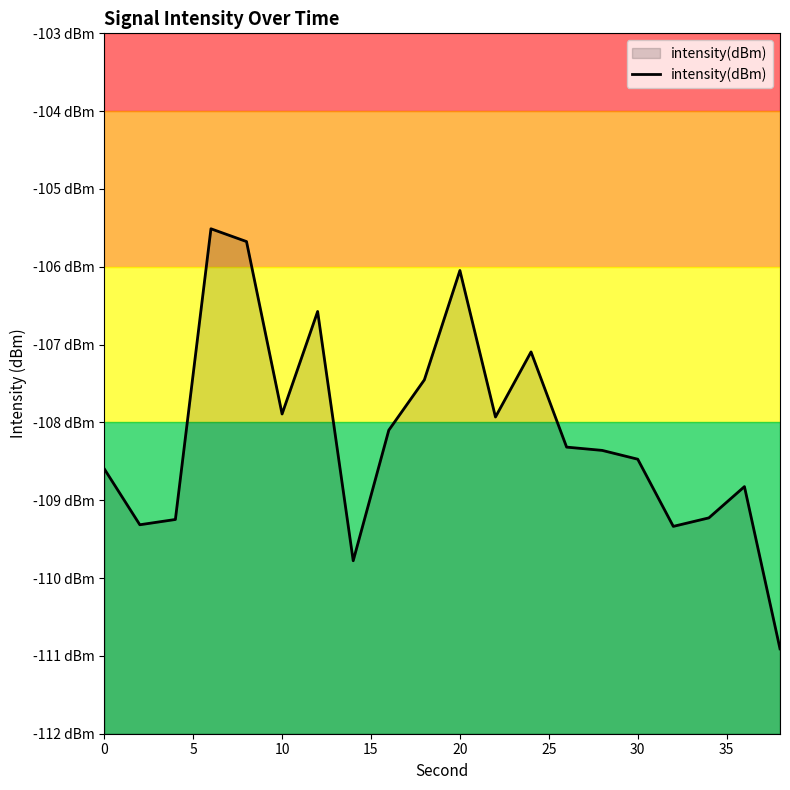

What is the difference between the second highest and second lowest values?

4.1